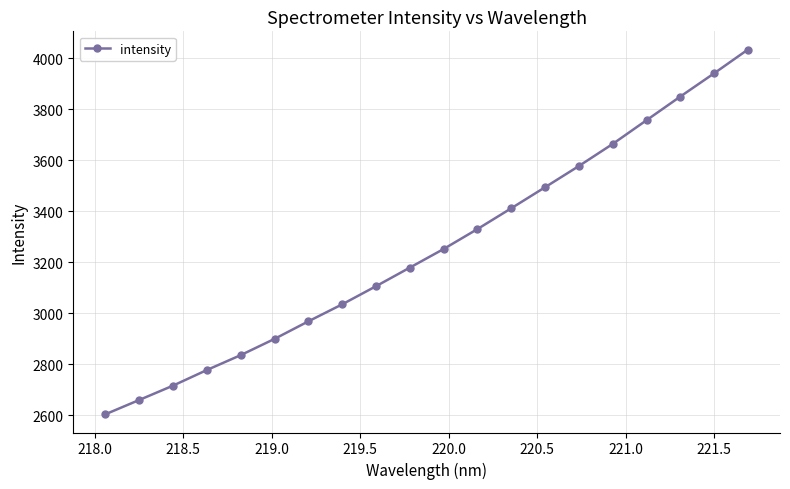

What is the value of the 1st point from the left?

2604.8